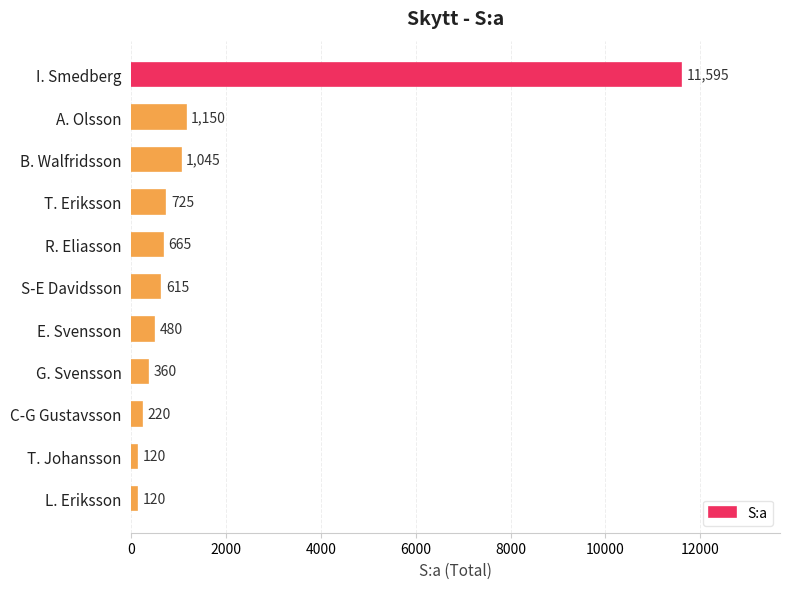

What is the maximum value shown in the chart?

11595